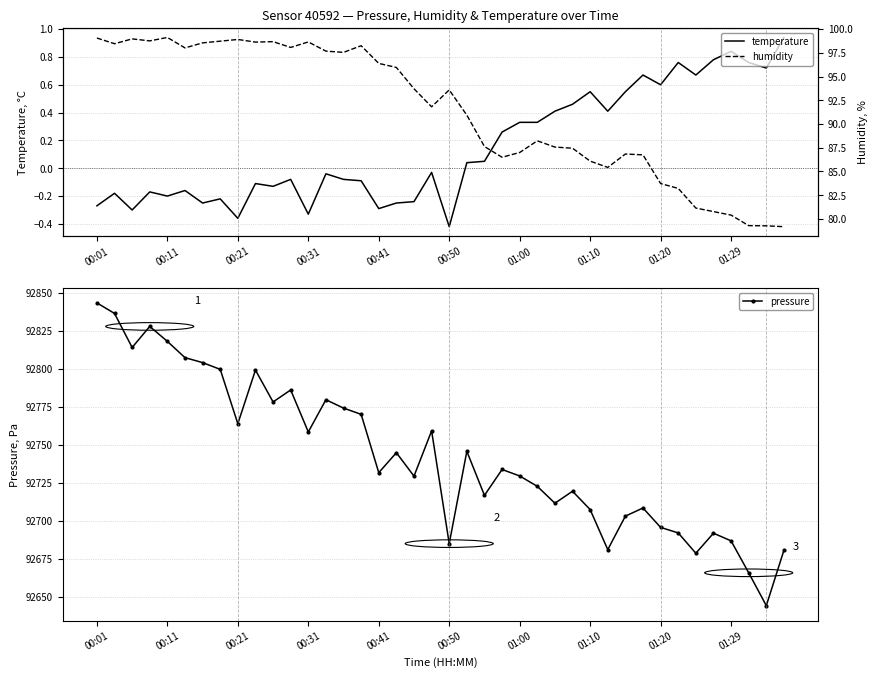

True or false: pressure and temperature intersect in this chart.

False